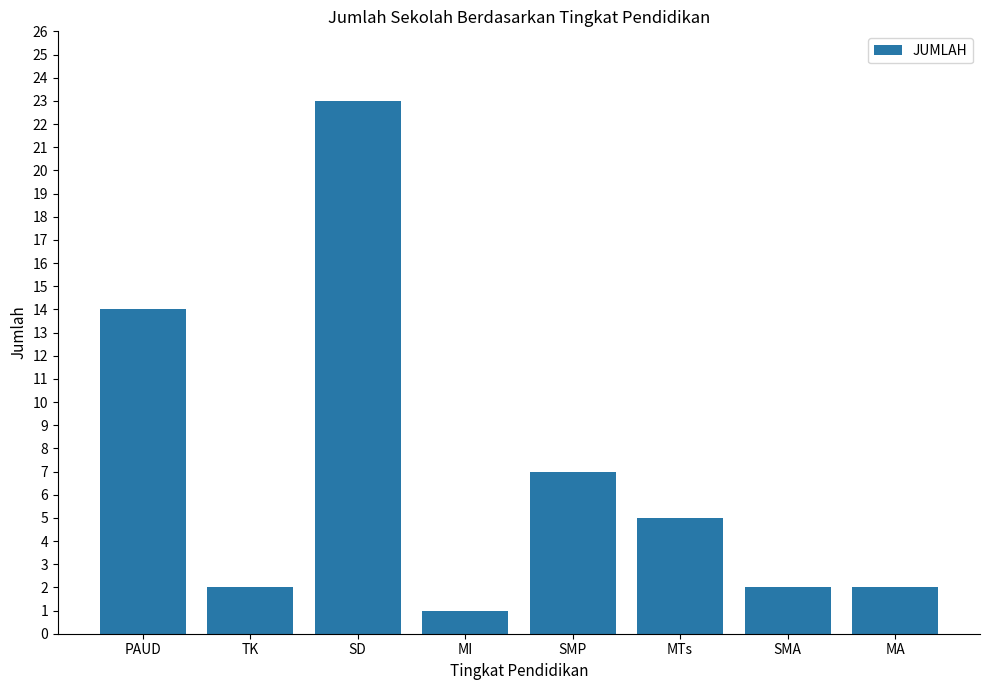

Is it true that the value at MI is 1?

True